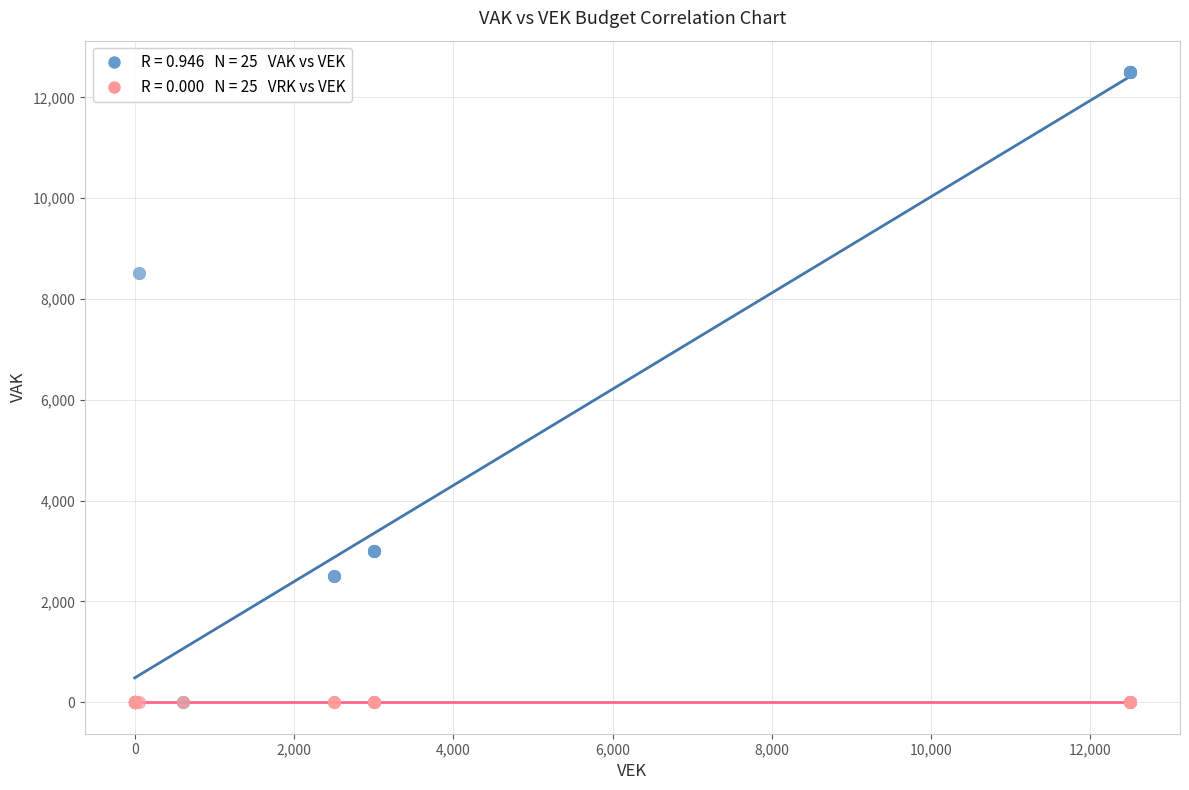

Across all series, what Y value is closest to 6250?

8525